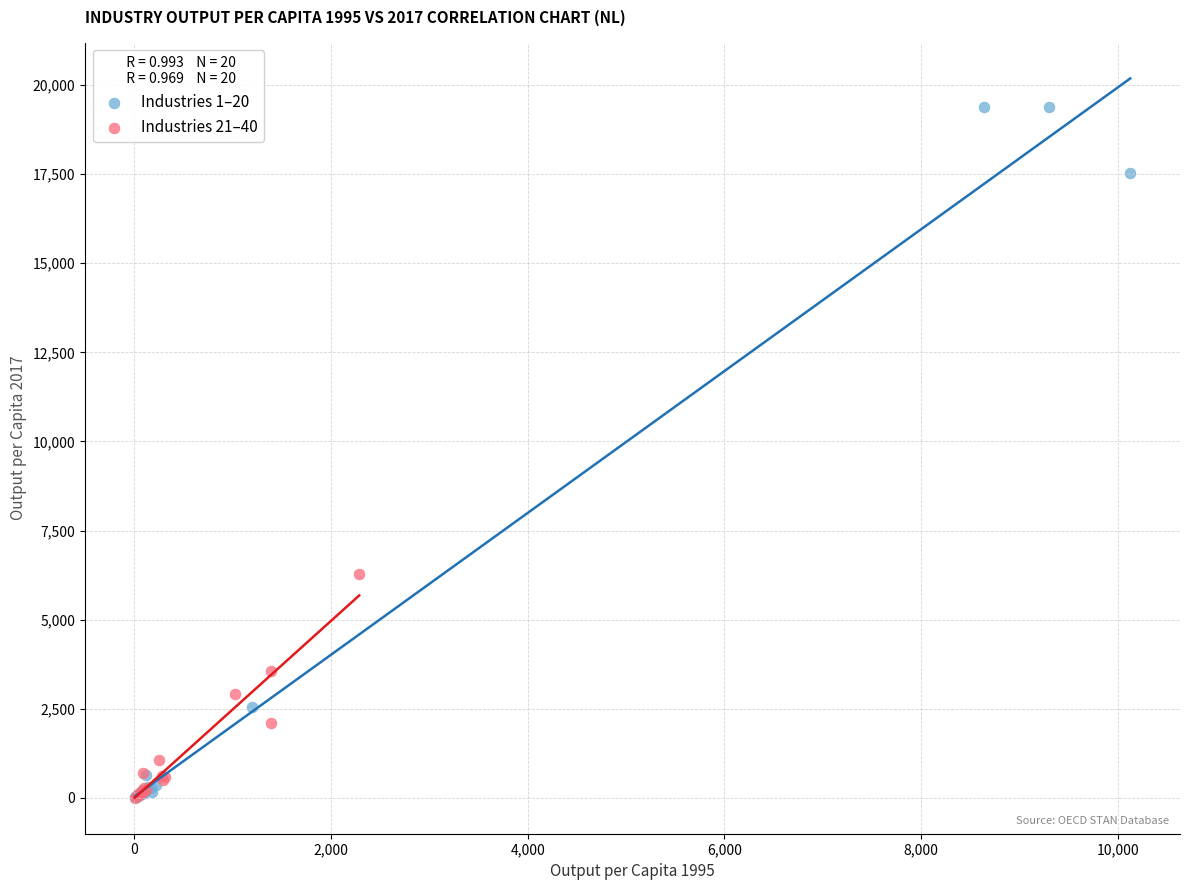

Which series has the widest spread of Y values?

Industries 1–20